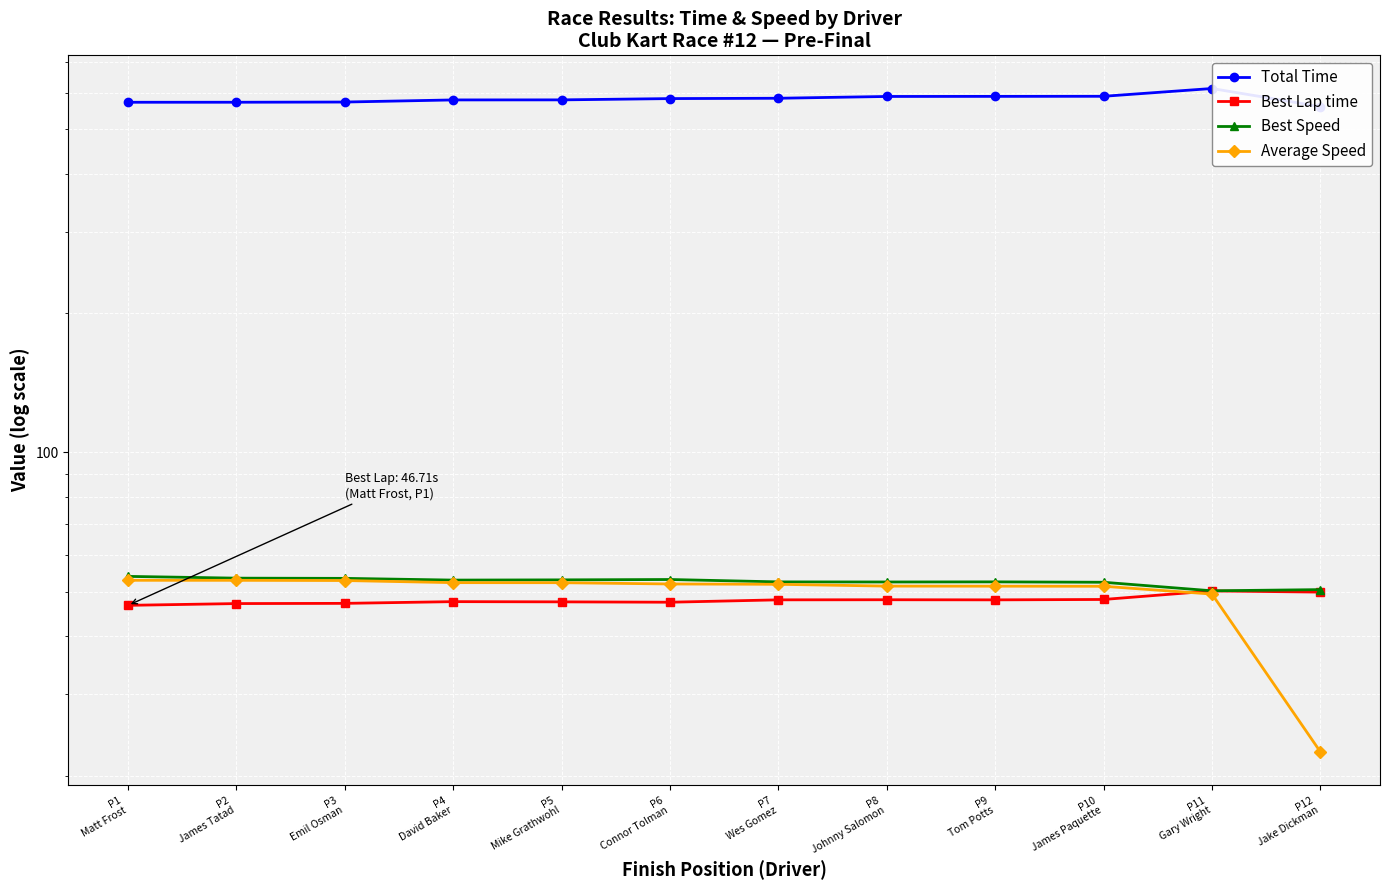

Where is the first local minimum for Best Speed?

P4
David Baker